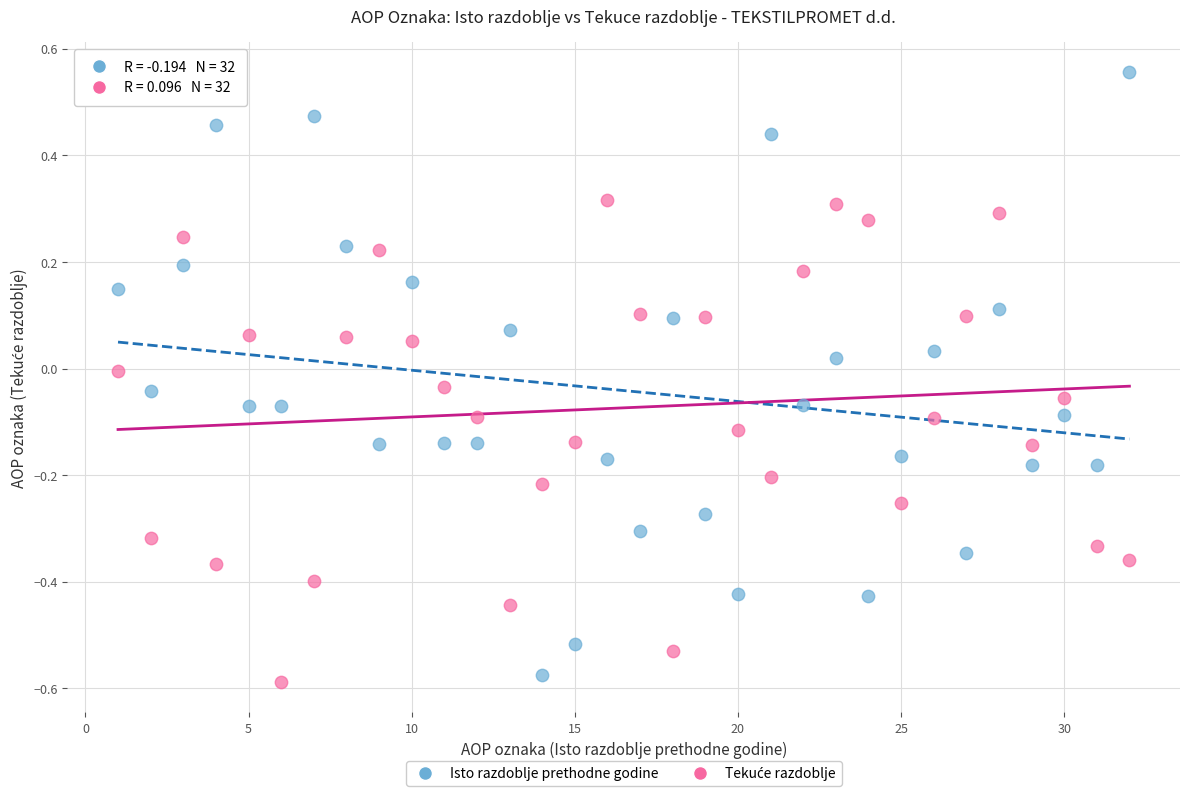

What is the X range (max minus min) for the scatter plot?

31.0